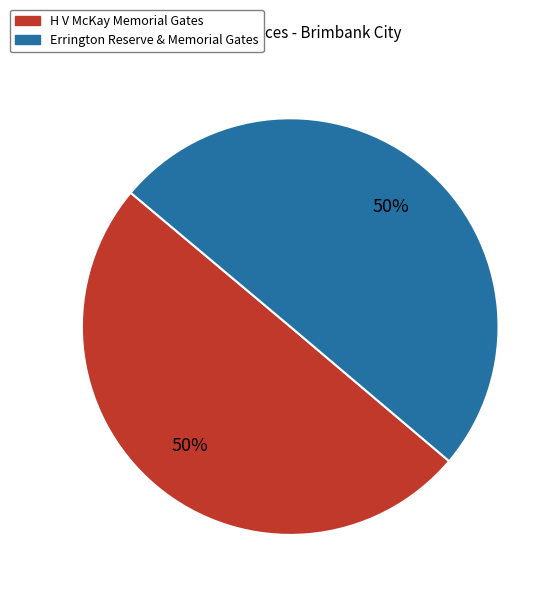

To the nearest percent, what is the combined percentage of H V McKay Memorial Gates and Errington Reserve & Memorial Gates?

100%